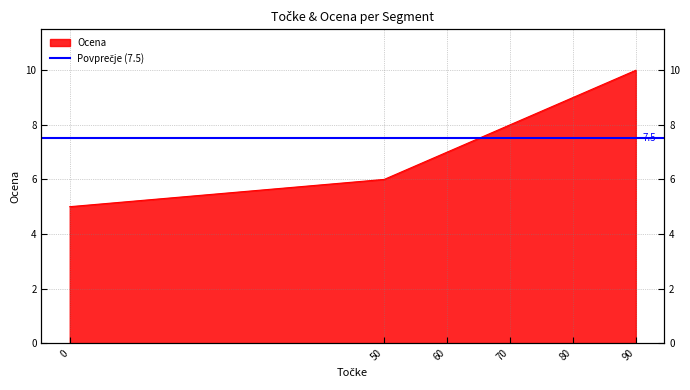

Reading left to right, list all the values displayed in this chart.

5	6	7	8	9	10